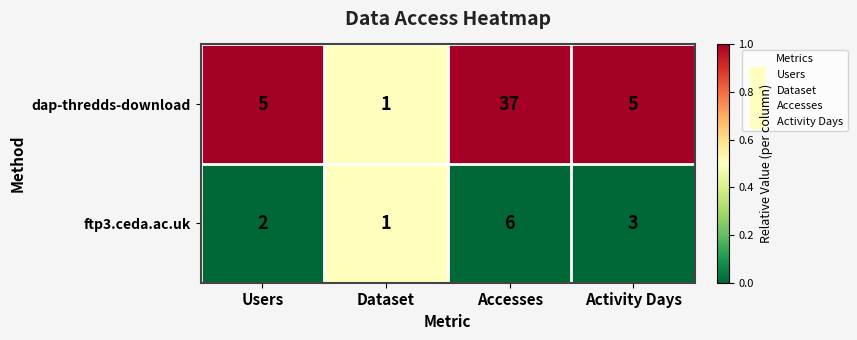

Reading right to left, transcribe all the data shown in this chart.

dap-thredds-download: Activity Days=5	Accesses=37	Dataset=1	Users=5
ftp3.ceda.ac.uk: Activity Days=3	Accesses=6	Dataset=1	Users=2